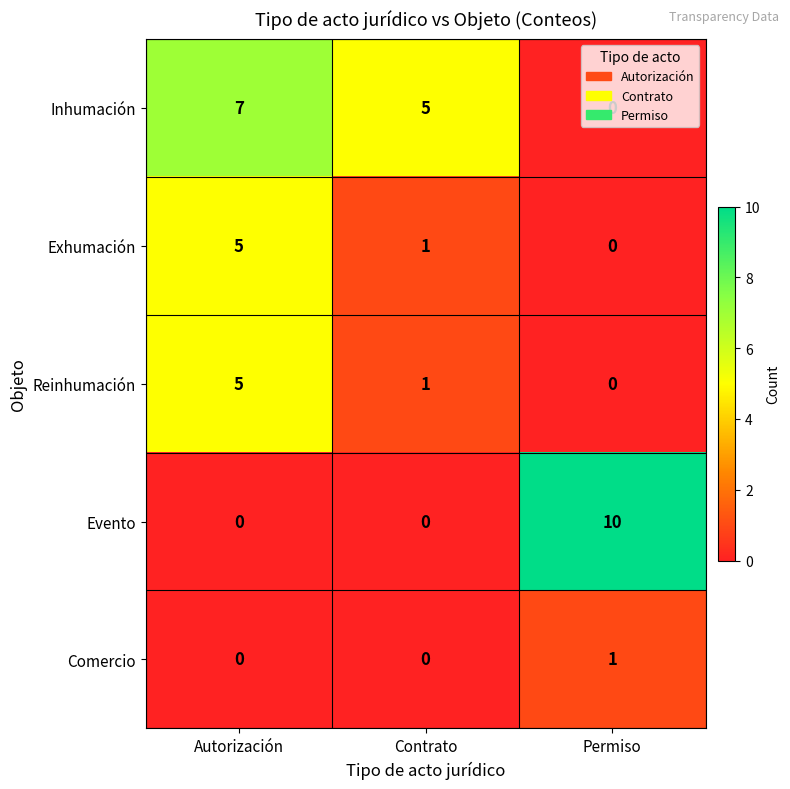

How many values in the Reinhumación series are below 1?

1